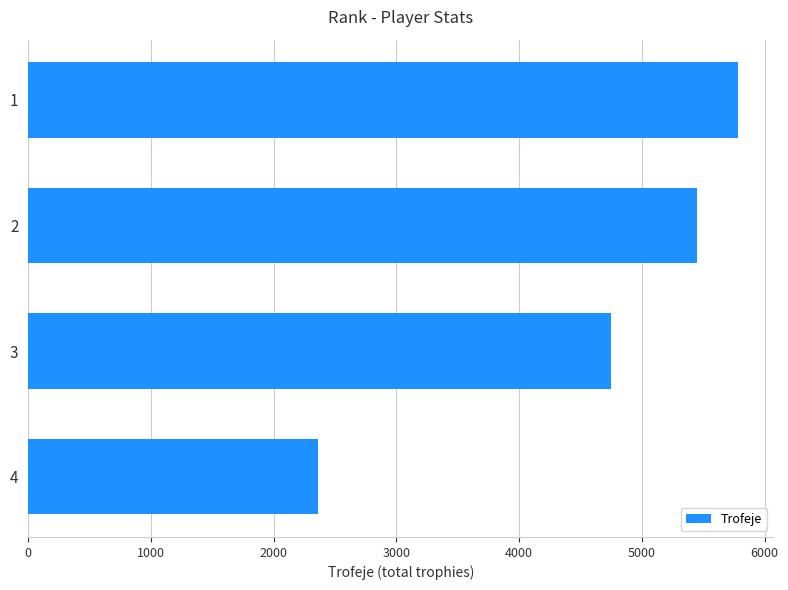

What is the value of the 3rd bar from the top?

4751